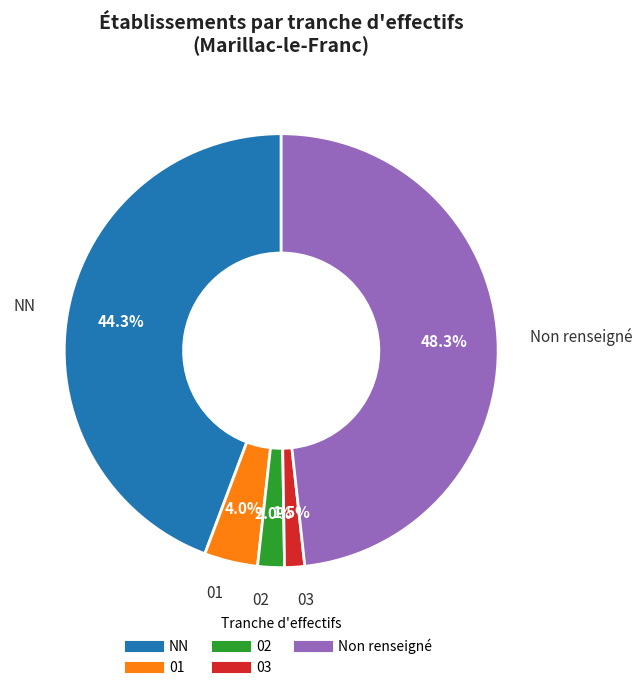

Is there a majority slice in this chart?

No